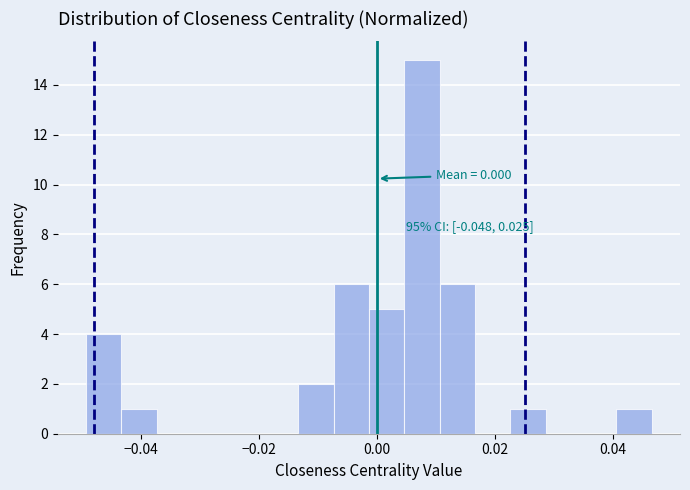

Around what value on the x-axis is the tallest bar? Give the approximate position of its centre, as read against the axis.

0.008